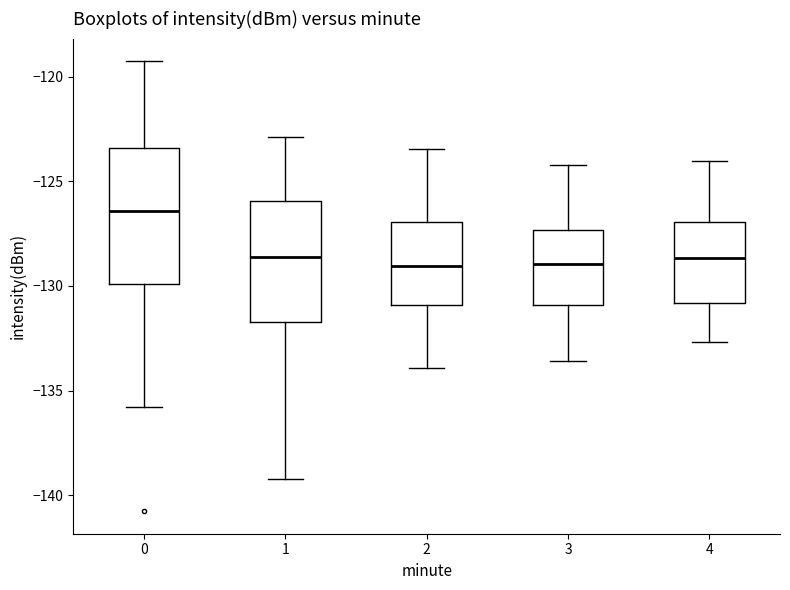

Where does the upper whisker of the box at x = 3 end on the y-axis? The values are not printed on the chart, so give them approximately, as read against the axis.

-124.0